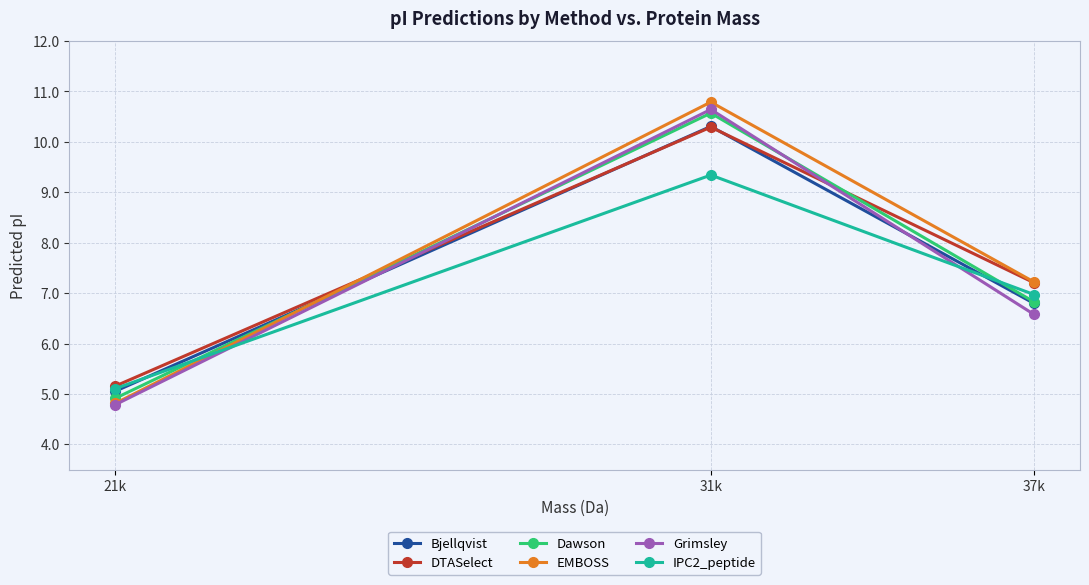

What is the difference between the maximum and minimum values in the DTASelect series?

5.1